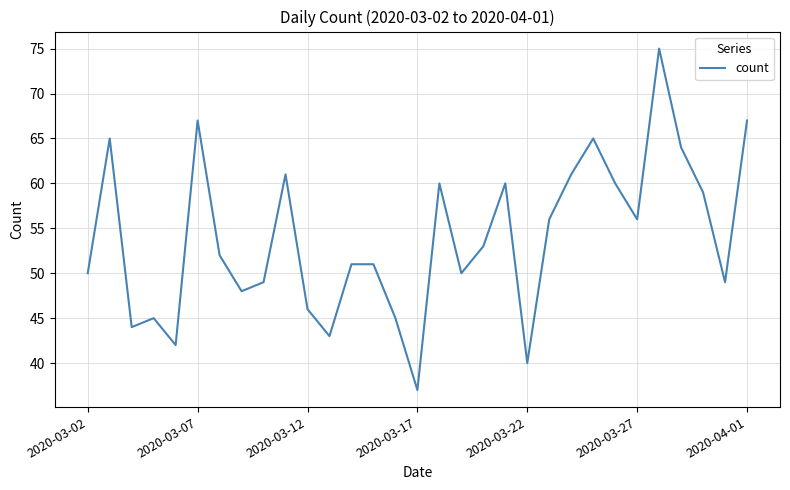

What is the average value?

54